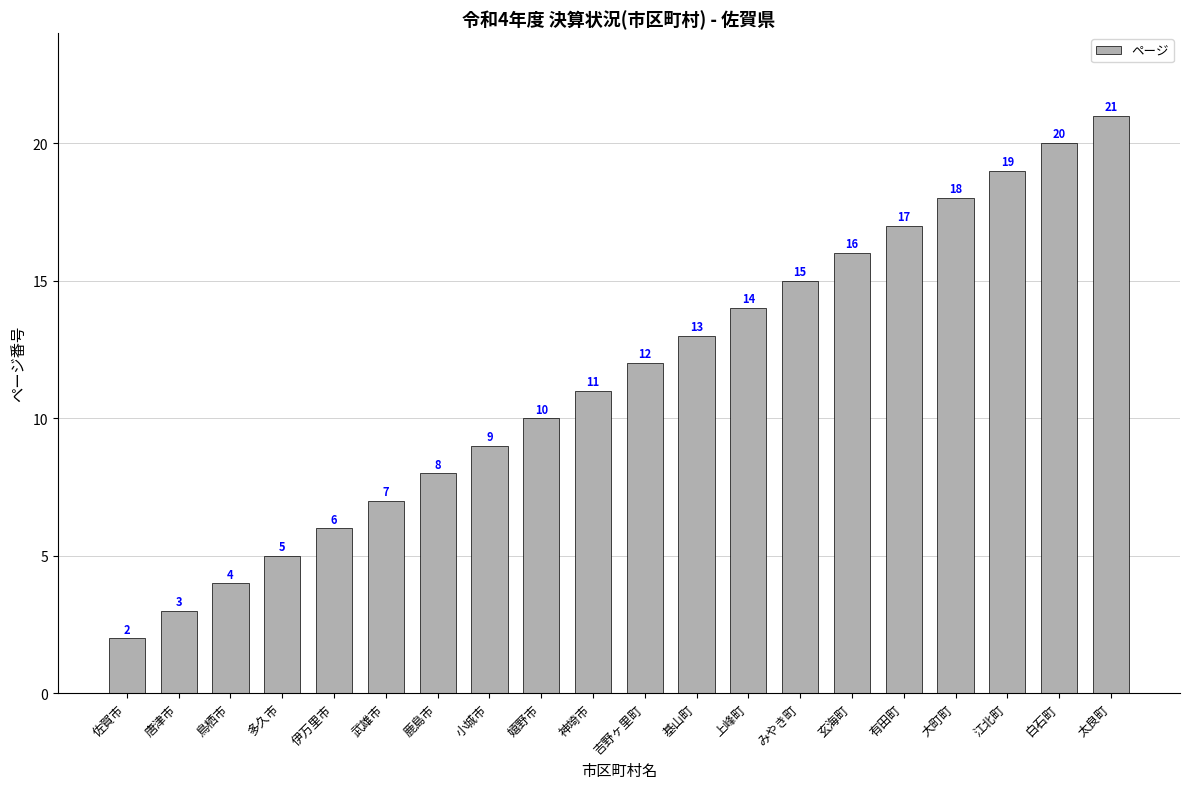

Where is the data nearest to the value 11?

神埼市